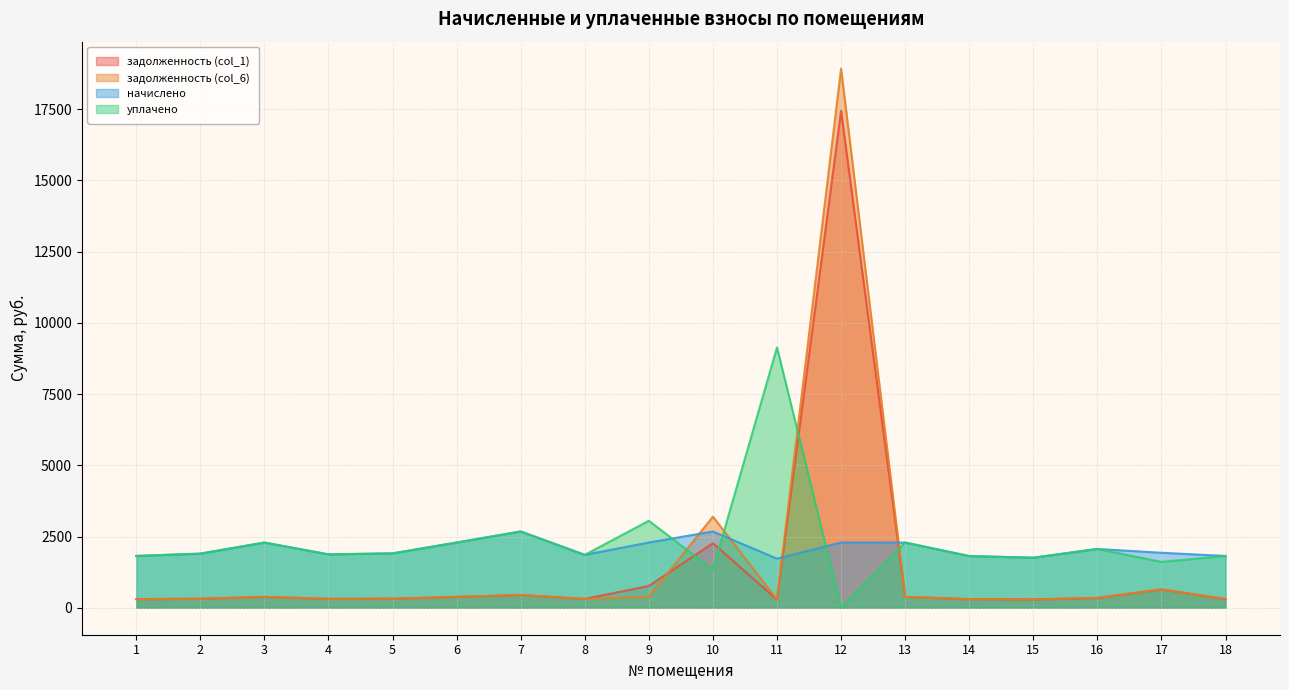

What is the value of the задолженность (col_6) point at the 10th from the left?

3198.2